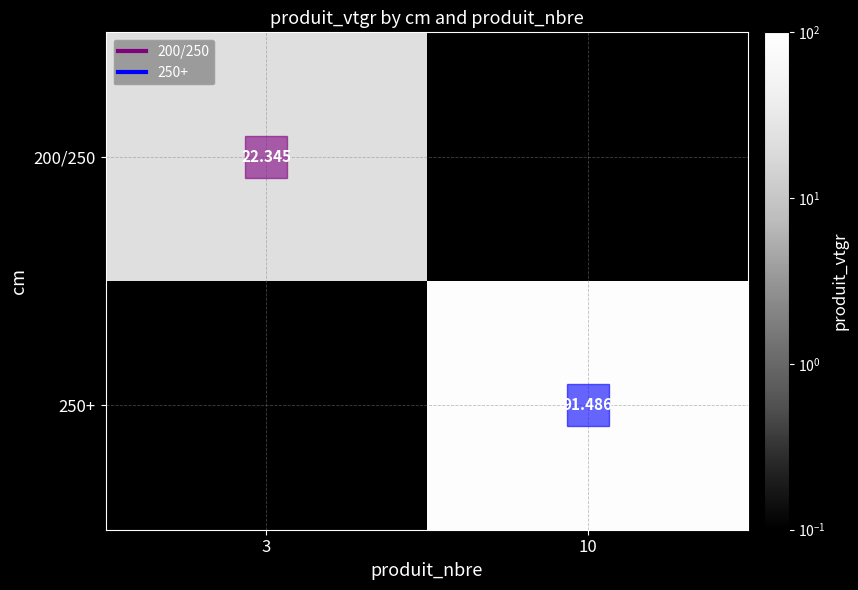

The value of 250+ at 10 is 91.5. True or false?

True